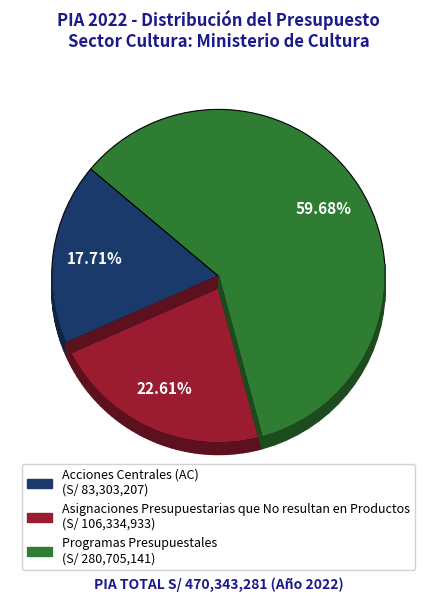

Which slice is the largest?

Programas Presupuestales